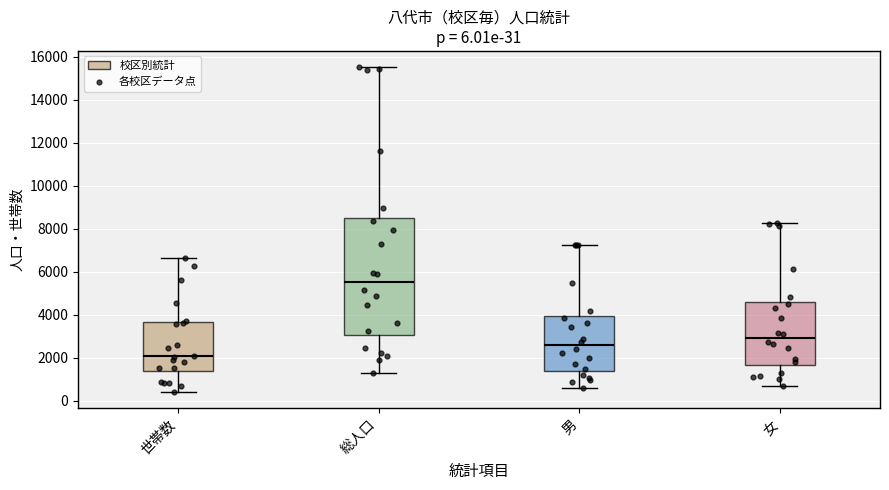

Which box is the tallest, from its lower edge to its upper edge?

総人口